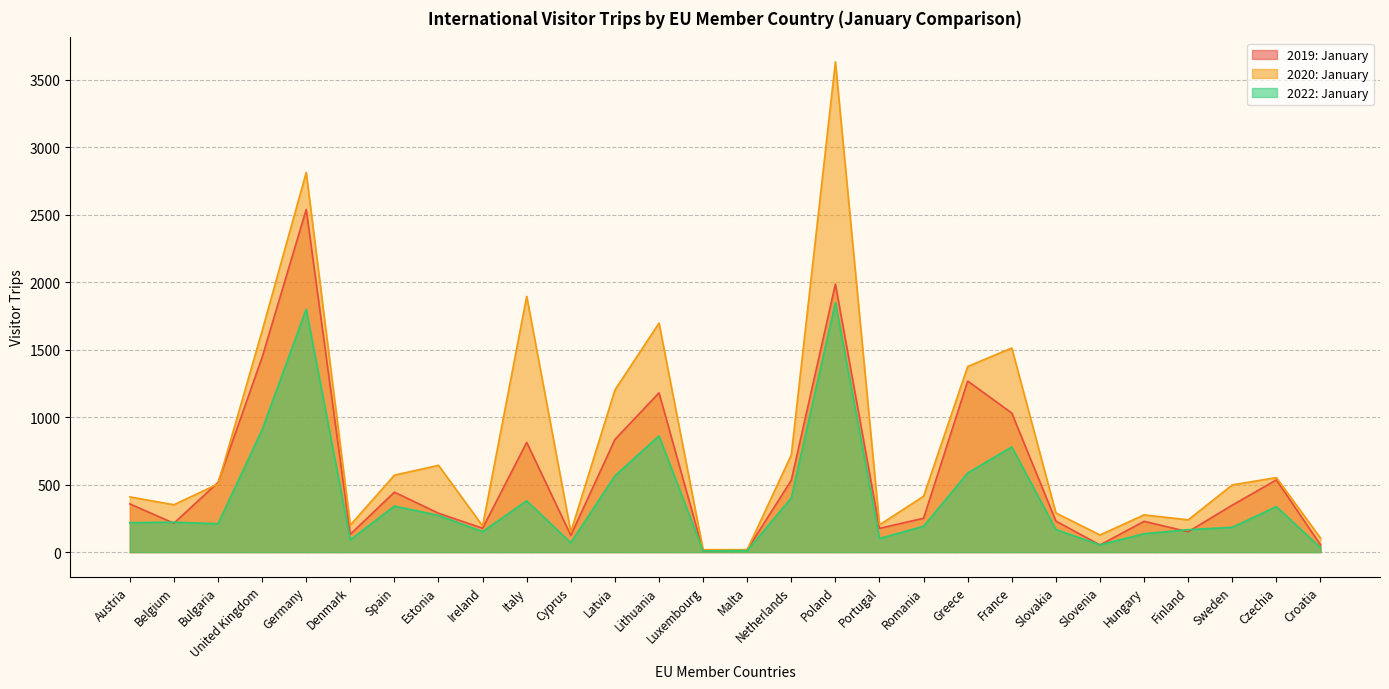

Does the chart have visible grid lines?

Yes